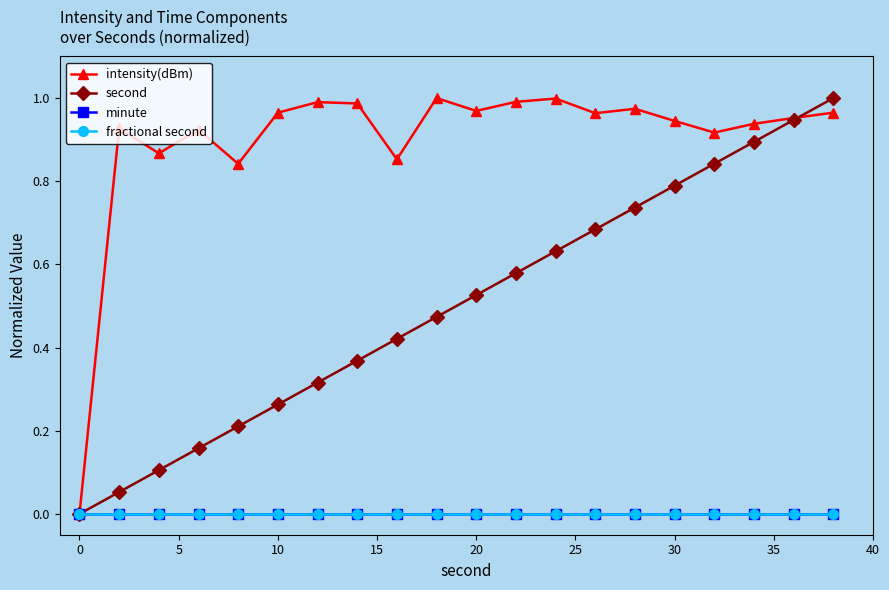

Does the chart have visible grid lines?

No